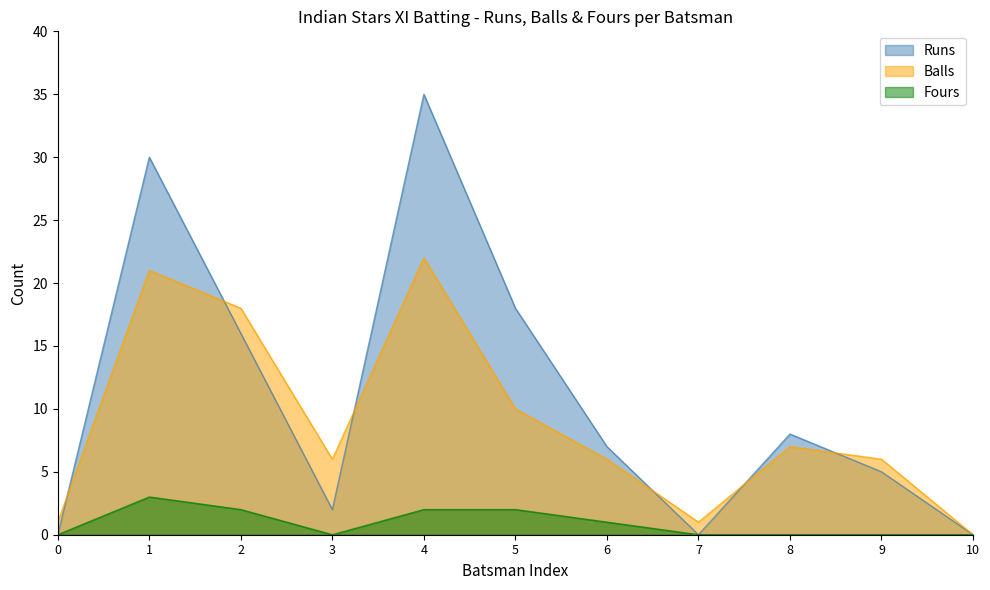

True or false: Runs has more than 0 interior local peaks.

True